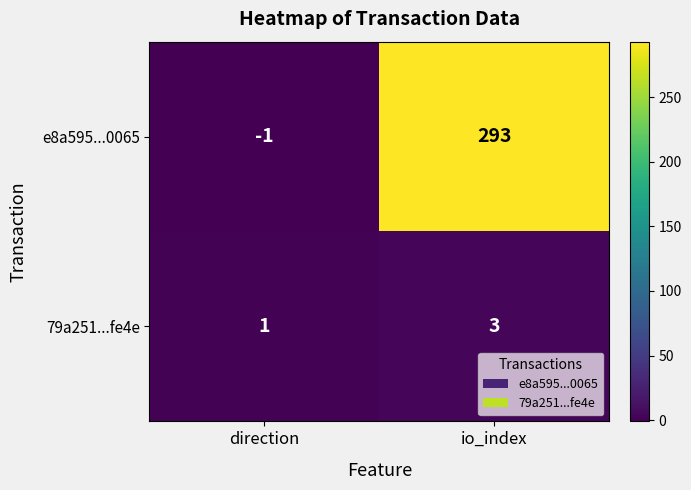

The value of e8a595...0065 at io_index is 293. True or false?

True